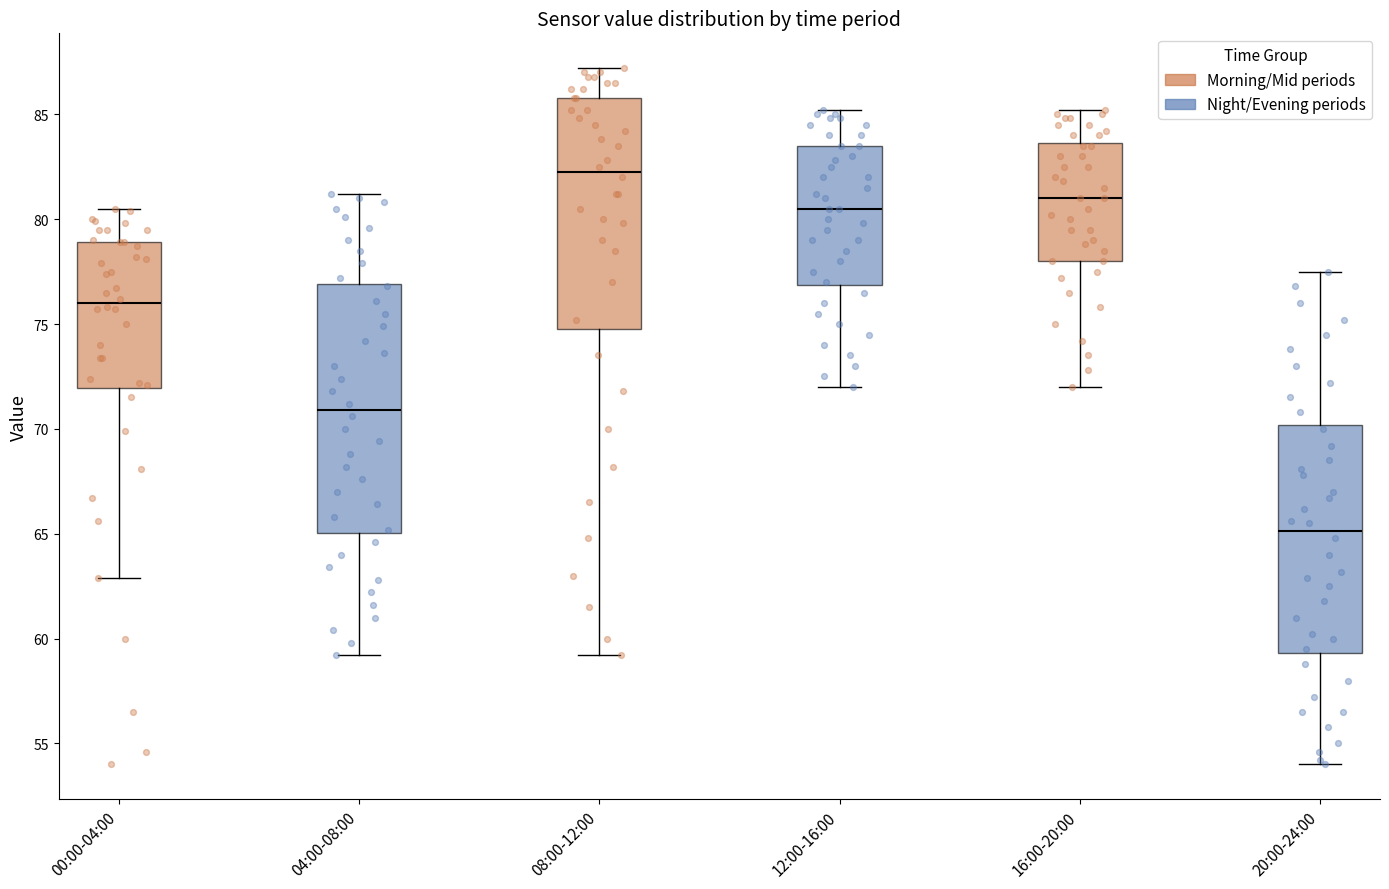

Which box has the lowest median line?

20:00-24:00